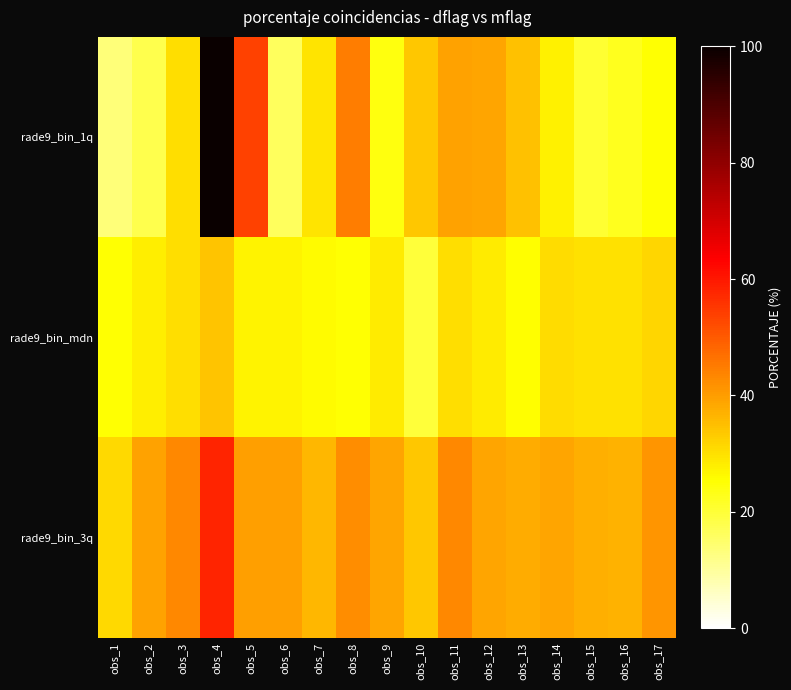

Which series has the largest total across all categories?

rade9_bin_3q